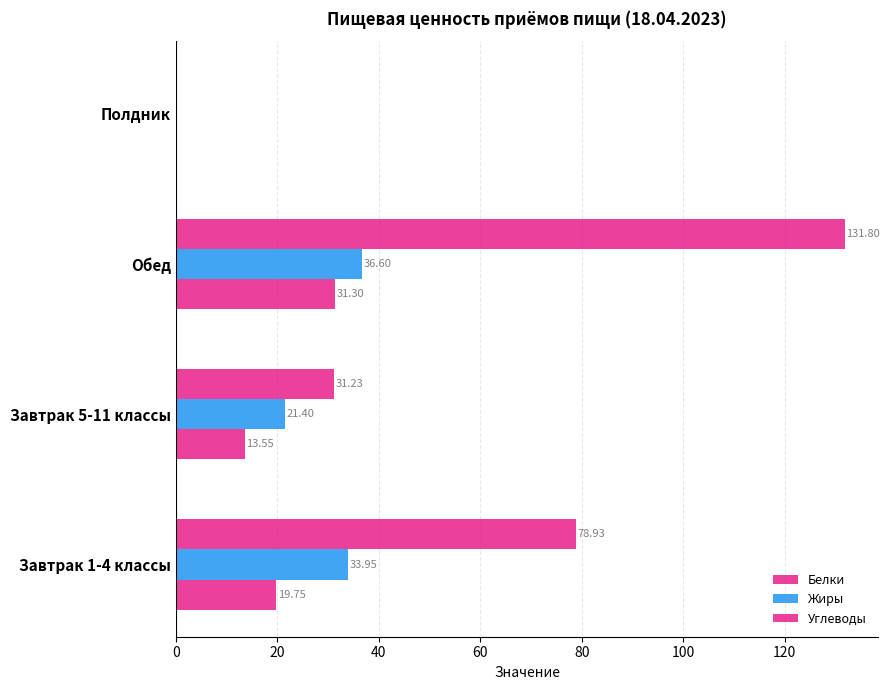

Reading left to right, transcribe all the data shown in this chart.

Белки: 19.8	13.6	31.3	0.0
Жиры: 34.0	21.4	36.6	0.0
Углеводы: 78.9	31.2	131.8	0.0